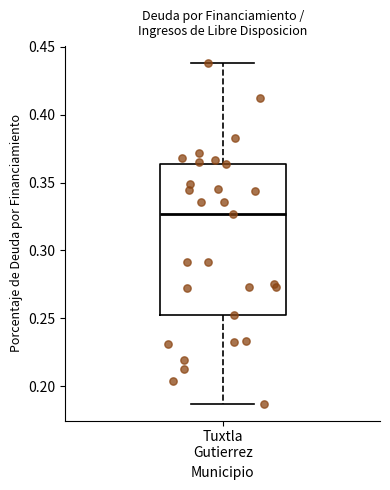

Read this box plot against the y-axis: the position of the median line, the range covered by the box, and the ends of both whiskers. The values are not printed on the chart, so give them approximately, as read against the axis.

median 0.325, box 0.250 to 0.365, whiskers 0.185 to 0.440